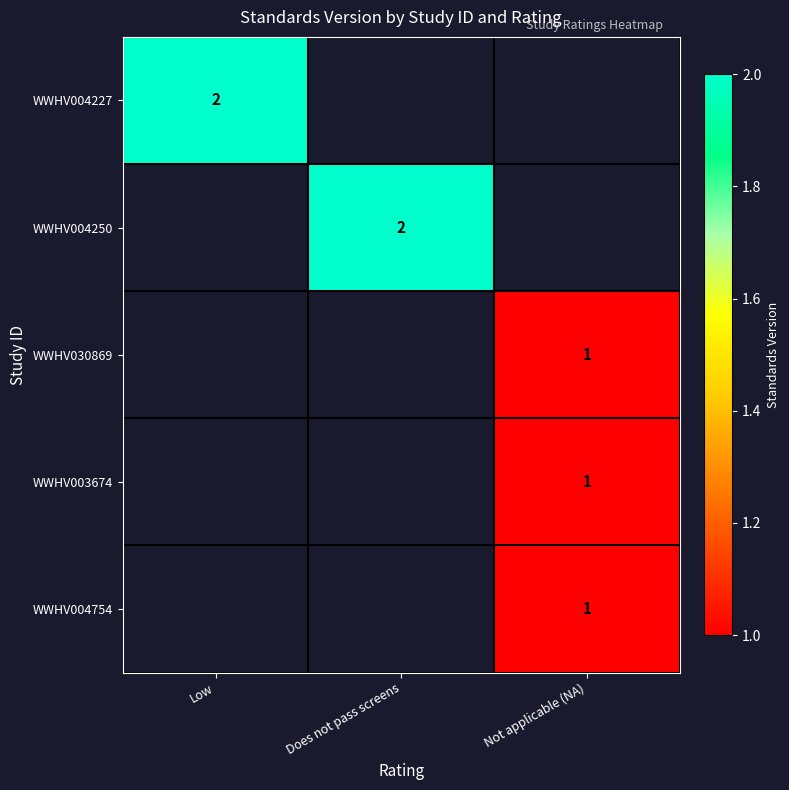

What value does the WWHV004754 series have at Not applicable (NA)?

1.0